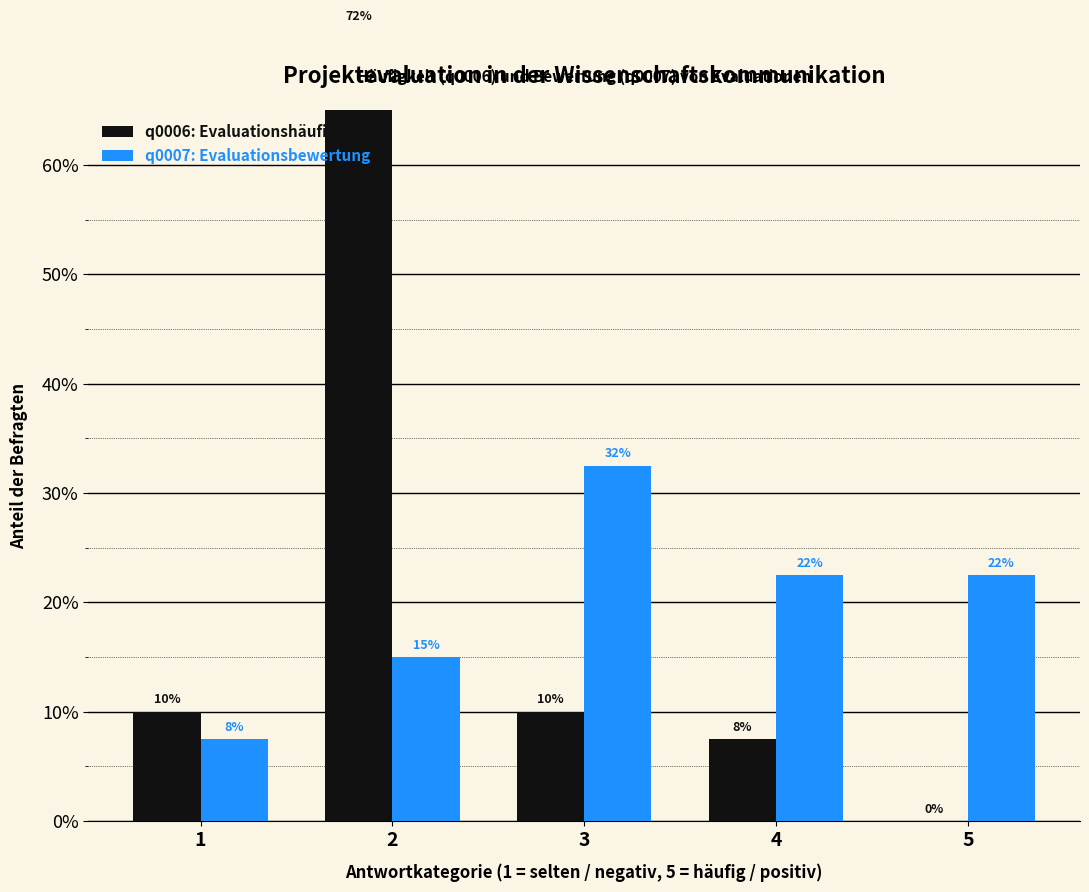

The q0007: Evaluationsbewertung series shows 0.3 at 3. True or false?

True